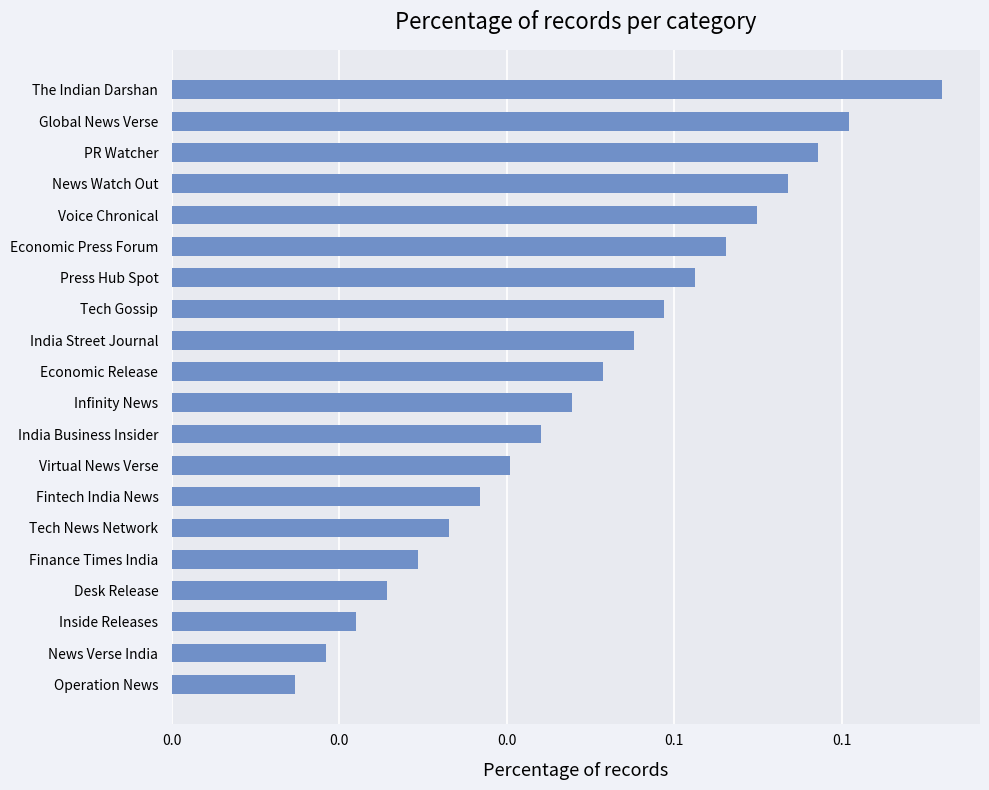

Does the chart contain any negative values?

No